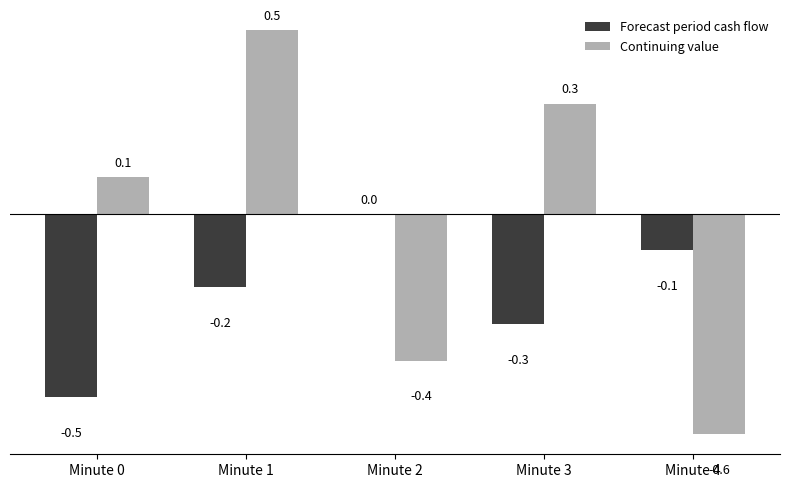

Count the Forecast period cash flow values in the range 0 to 1.

1